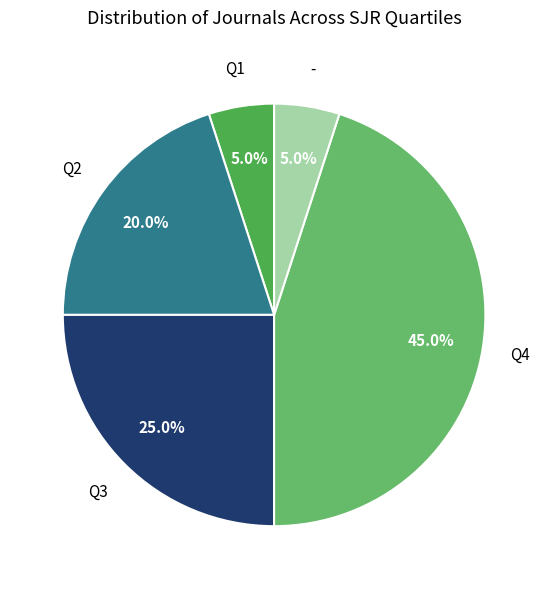

Is there a majority slice in this chart?

No